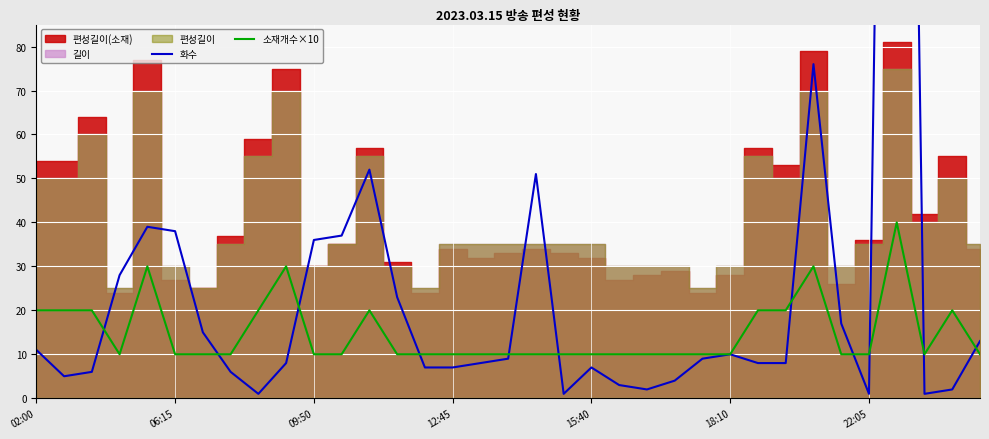

True or false: 소재개수×10 and 화수 intersect in this chart.

True